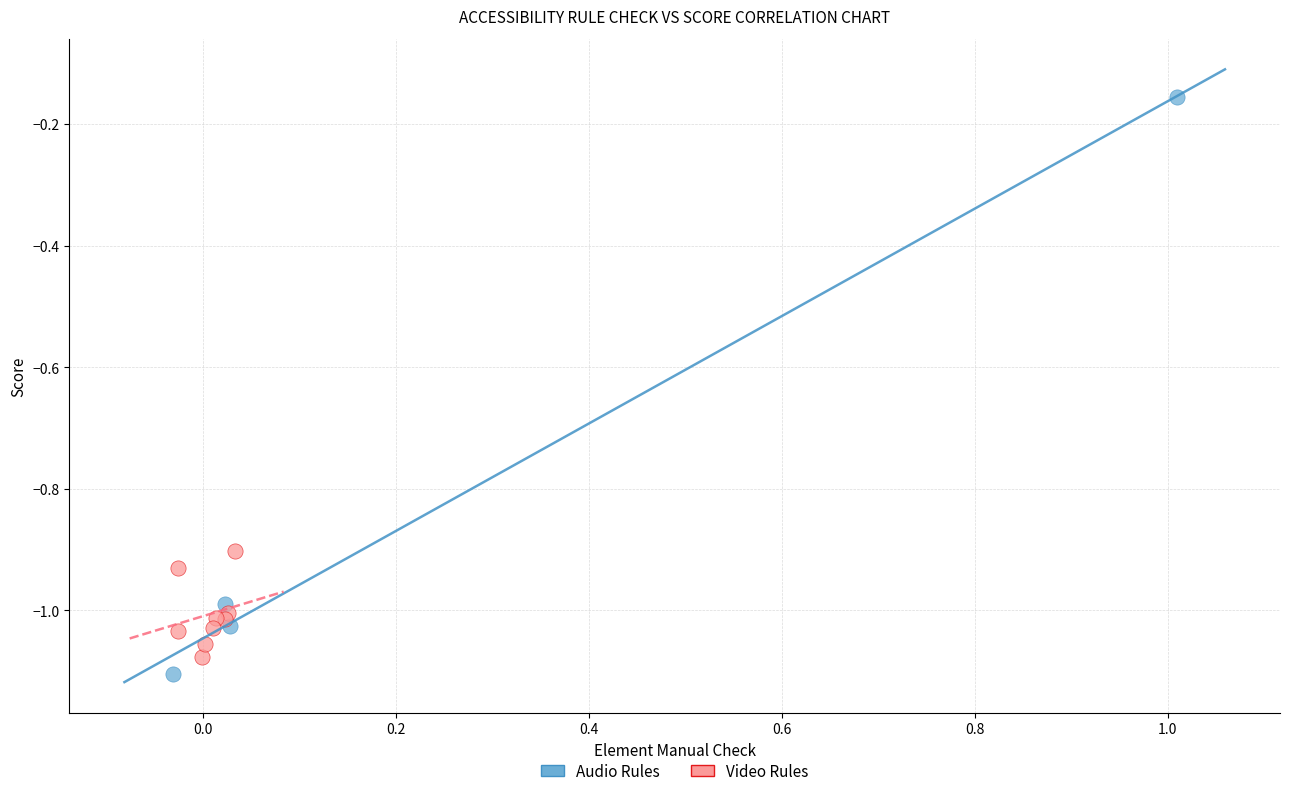

Which series has the largest Y range (max minus min)?

Audio Rules